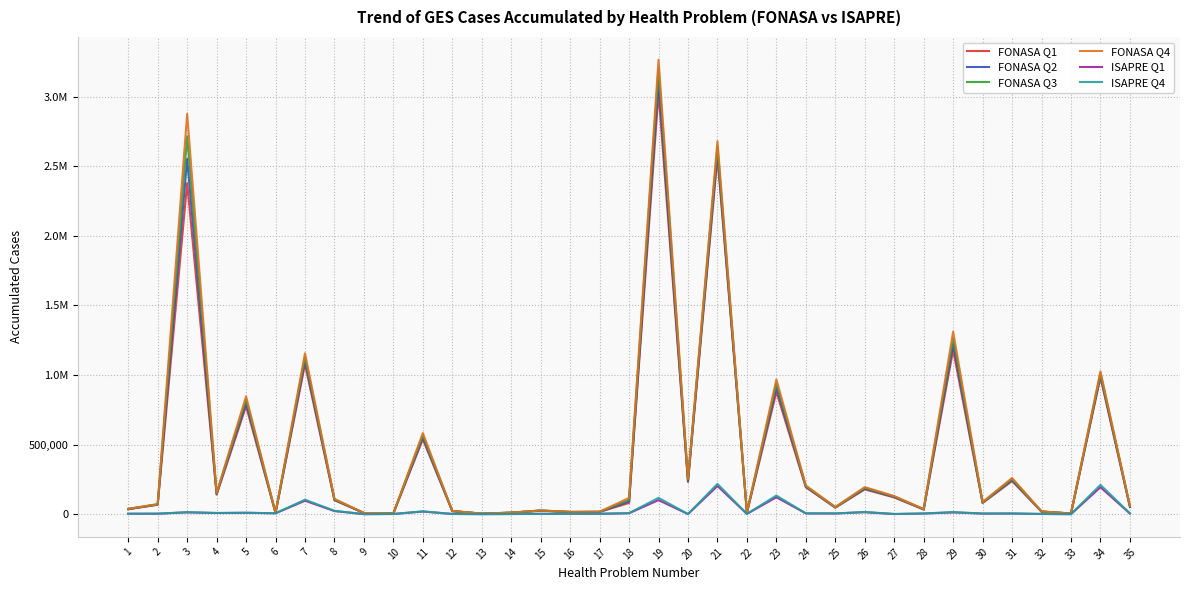

Does the chart display data point markers on the line(s)?

No